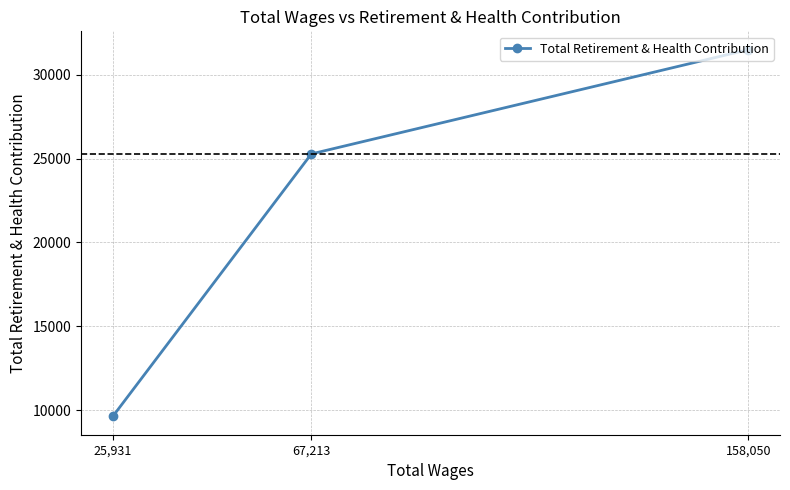

Between 67,213 and 25,931, which is larger?

67,213